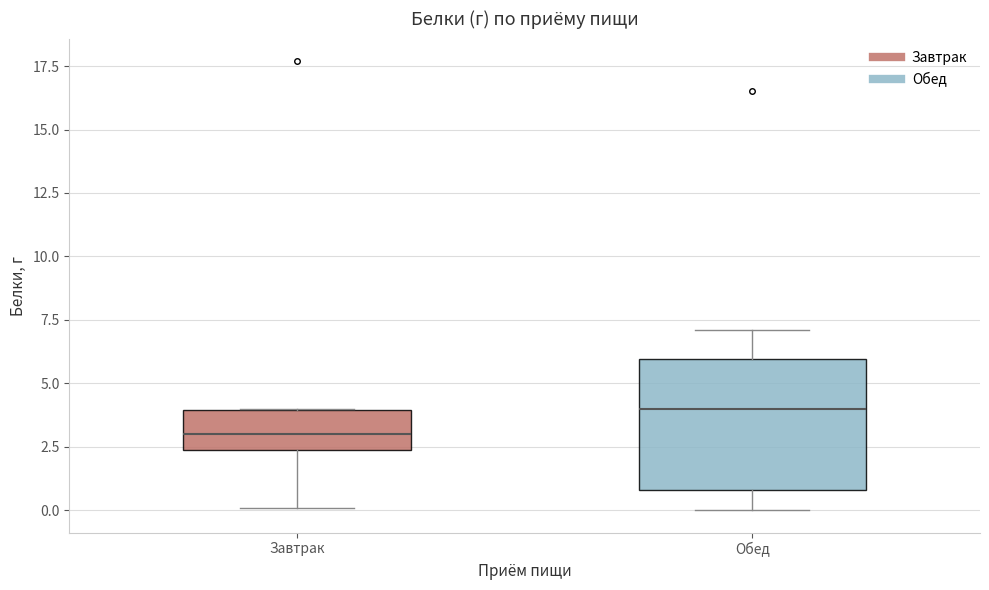

Reading left to right, read every box against the y-axis: the position of its median line, the range the box covers, and the ends of its whiskers. The values are not printed on the chart, so give them approximately, as read against the axis.

Завтрак: median 3.0, box 2.5 to 4.0, whiskers 0.0 to 4.0
Обед: median 4.0, box 1.0 to 6.0, whiskers 0.0 to 7.0